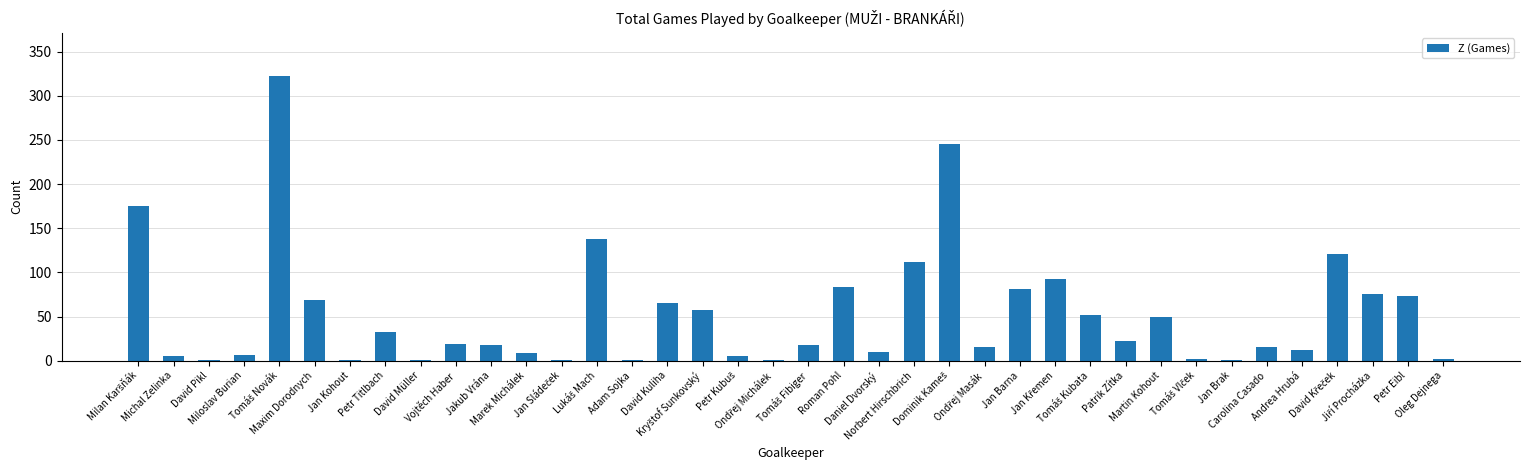

Is it true that the value at Jan Barna is 81?

True